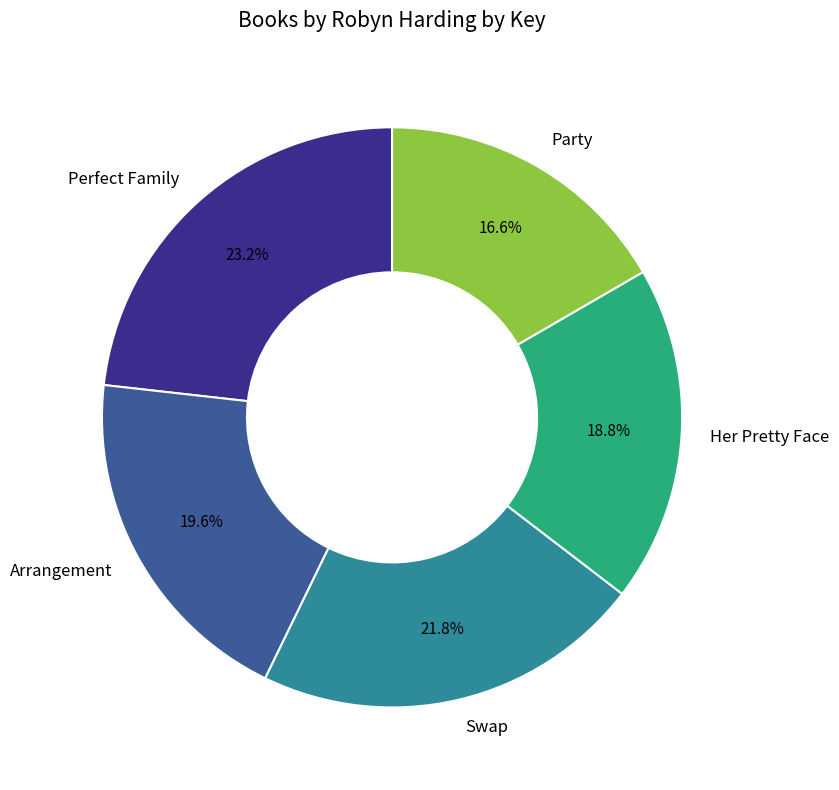

Which slice is the largest?

Perfect Family